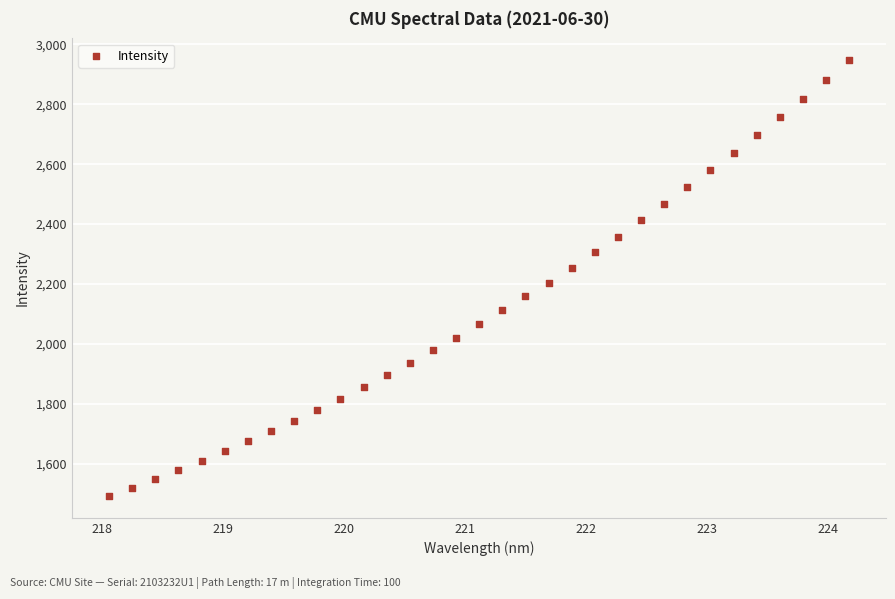

What is the range of Y values (max minus min)?

1454.5